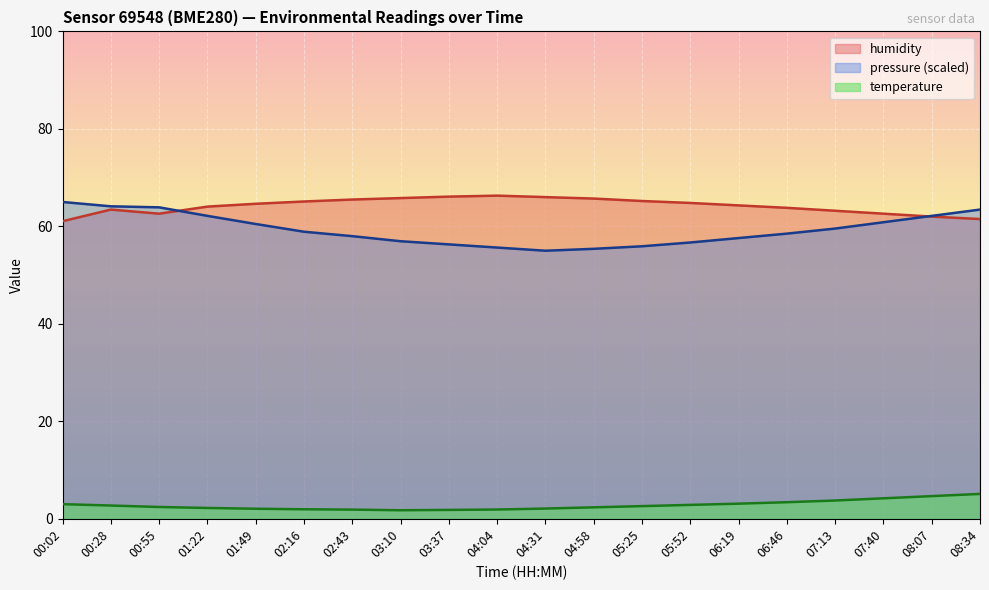

What is the approximate value of temperature at 00:55?

2.4